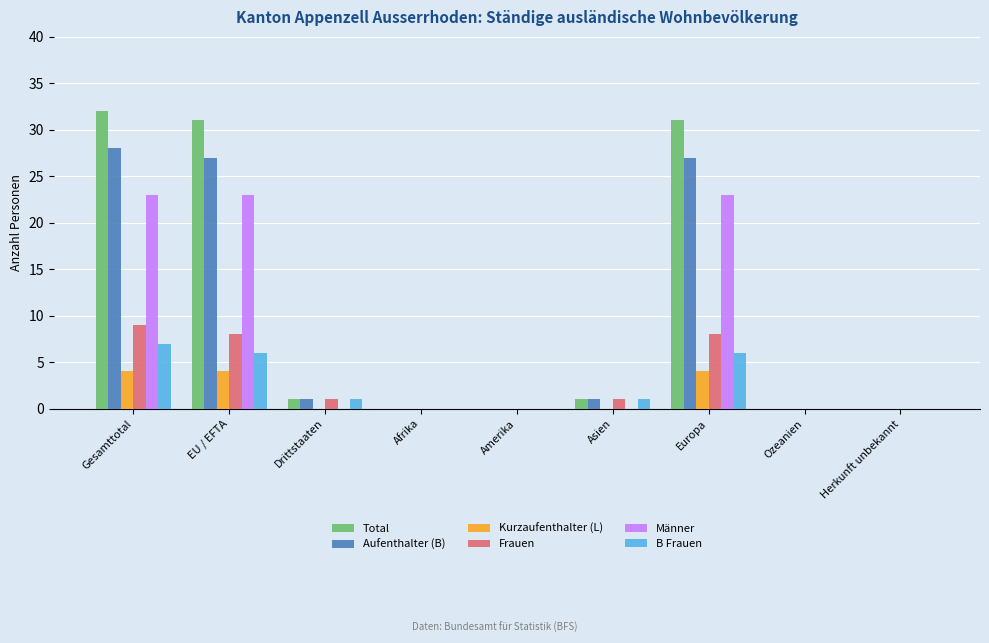

What is the highest value of the B Frauen series?

7